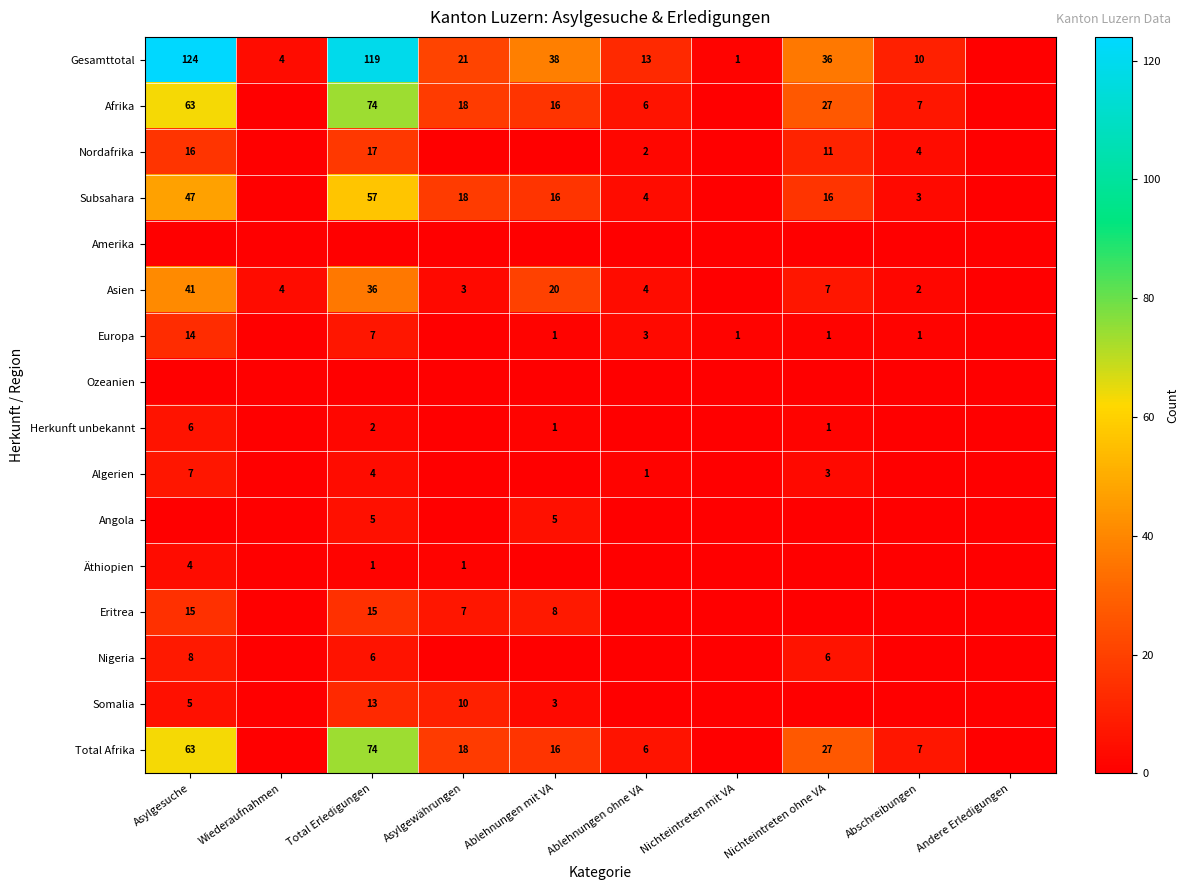

What is the sum of the Total Afrika values at Total Erledigungen and Asylgewährungen?

92